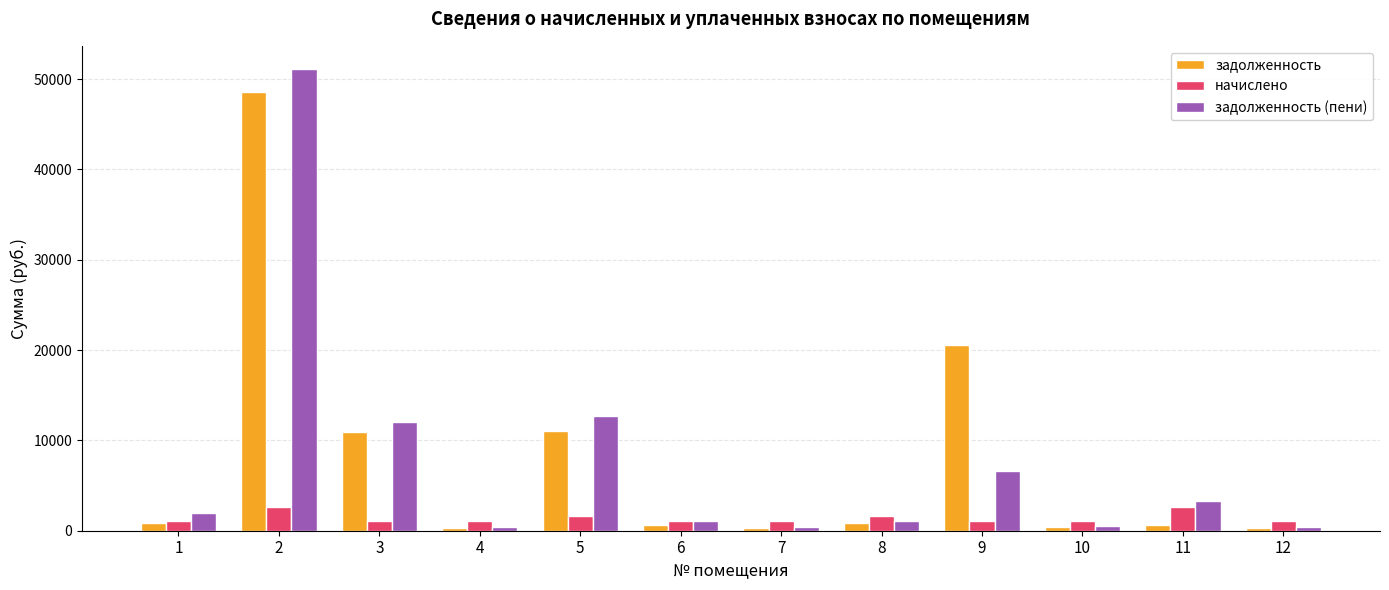

What is the total value across all series at 10?

2008.9